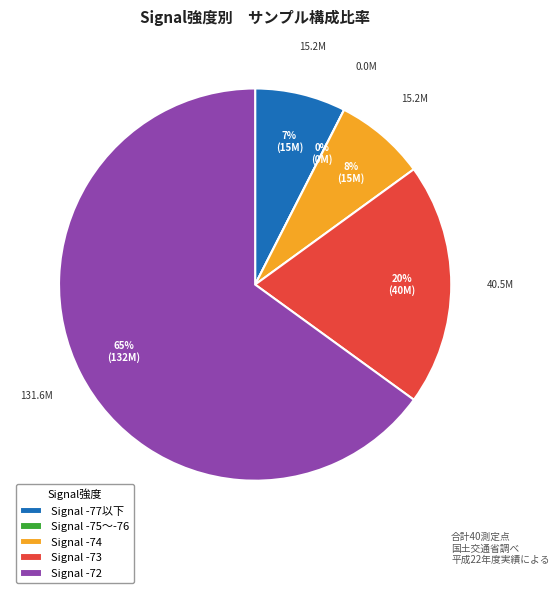

Is the sum of 35 and 39 greater than half?

No